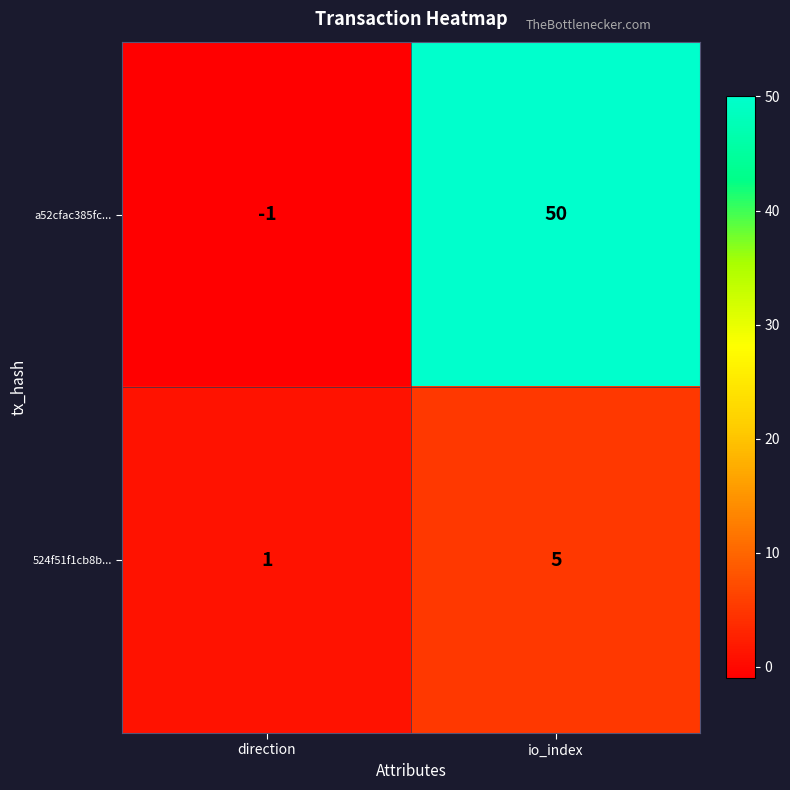

At how many categories does at least one series exceed 31?

1